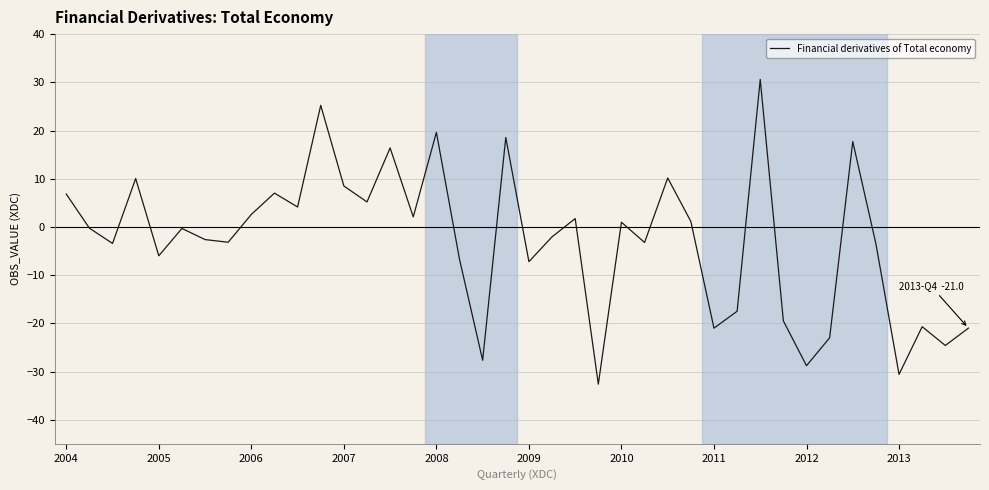

What is the smallest value displayed?

-32.6